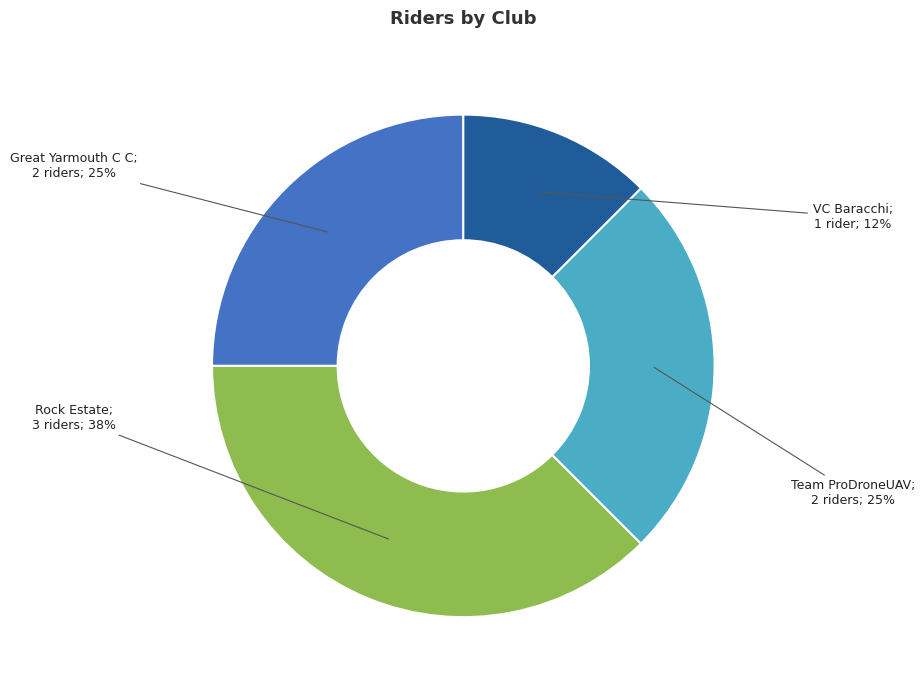

Does any single category account for the majority?

No